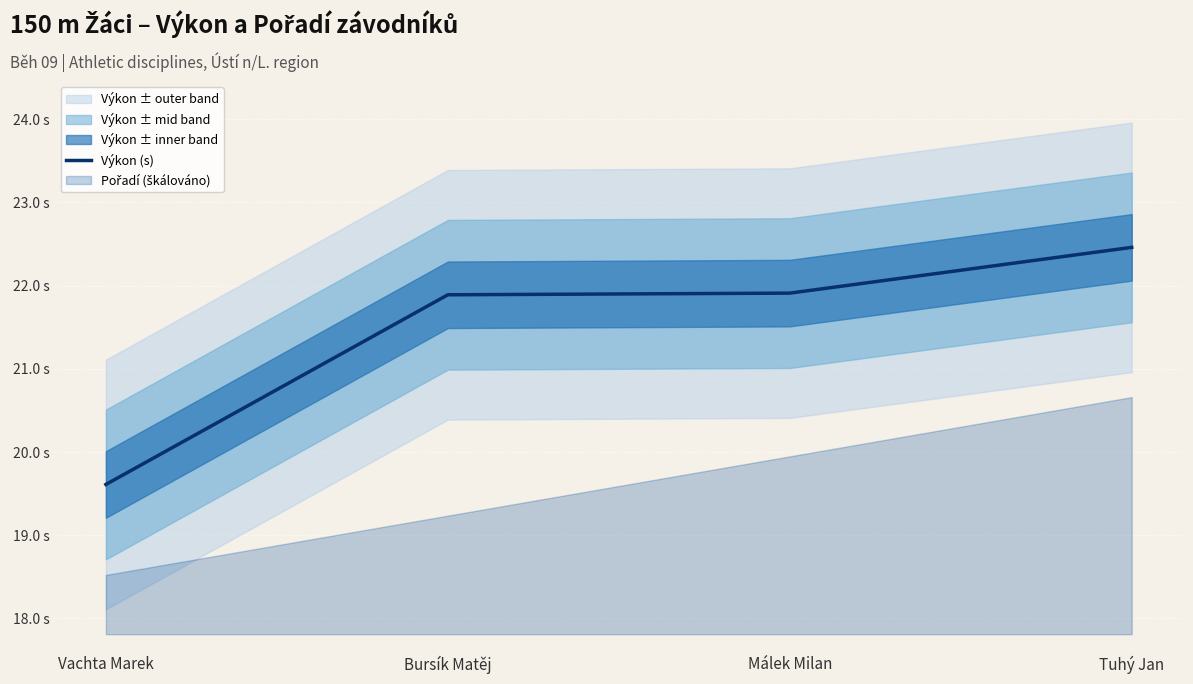

The chart shows a value of 39.8 at Tuhý Jan. True or false?

False